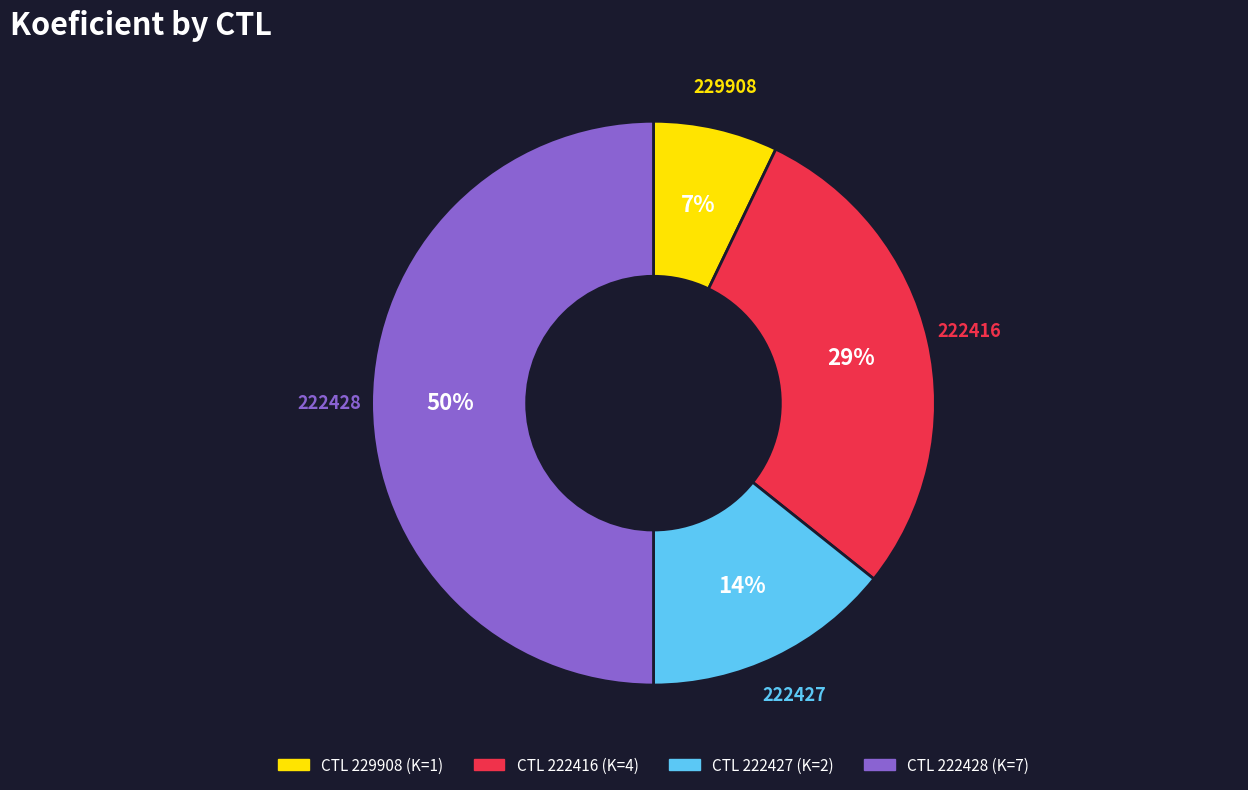

To the nearest percent, what is the difference between the largest and smallest slice percentages?

43%